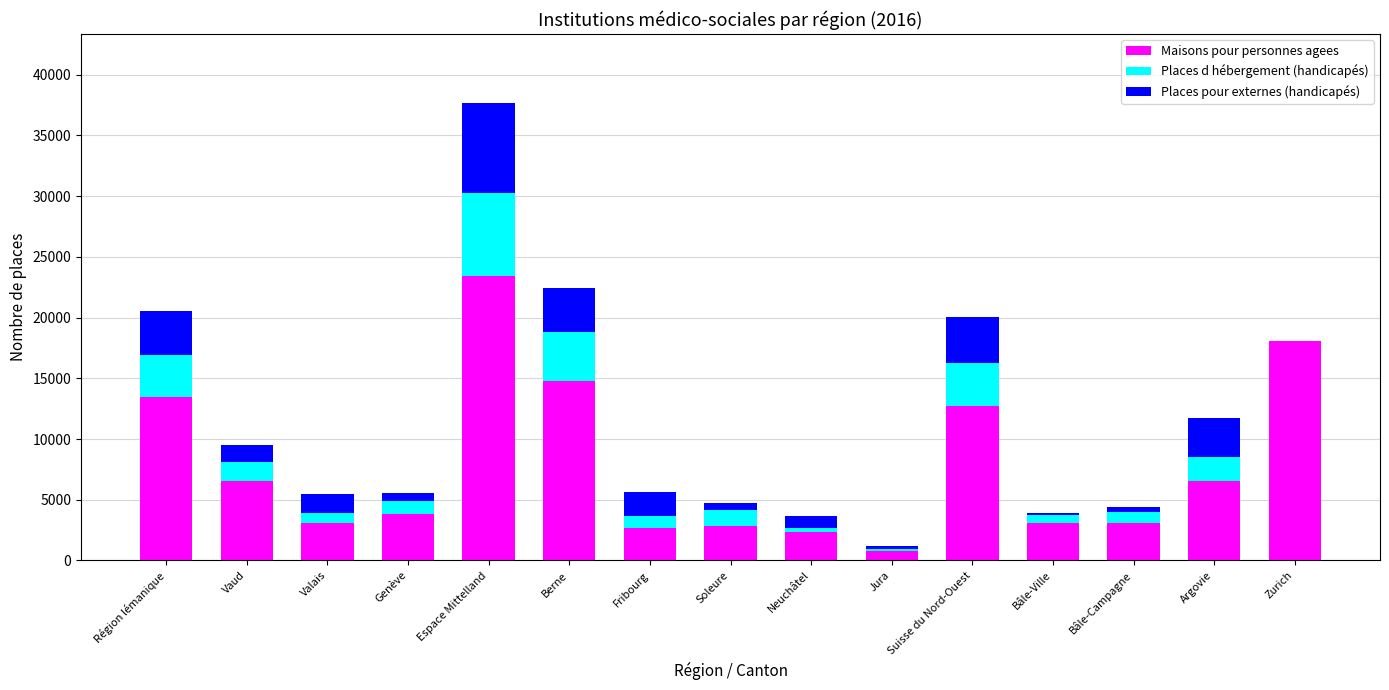

What is the maximum value for Maisons pour personnes agees?

23395